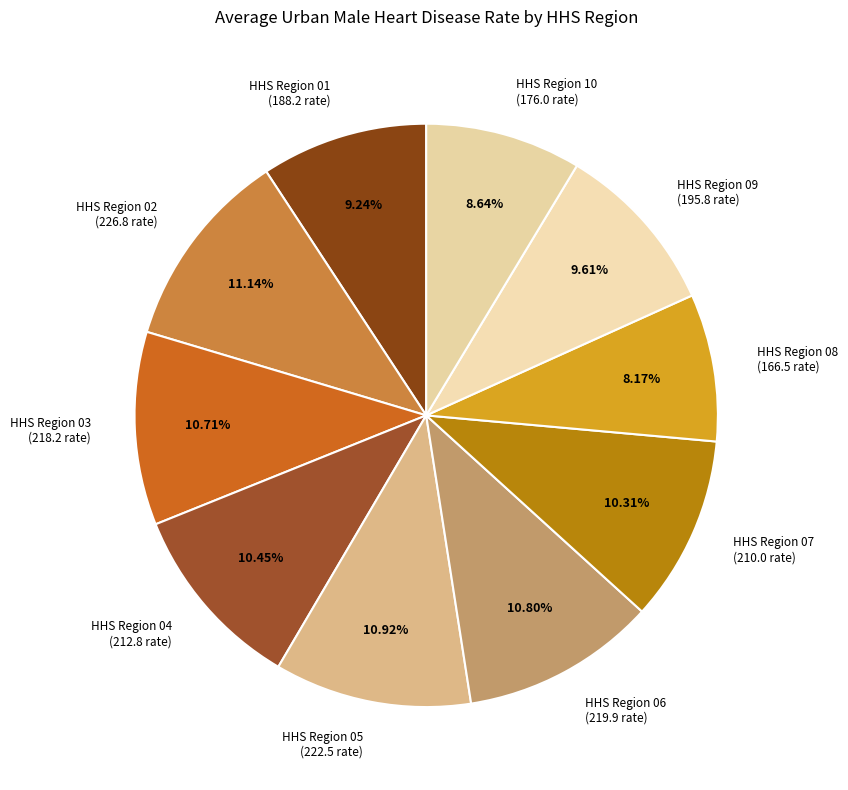

What is the total percentage of HHS Region 07 and HHS Region 09?

19.9%